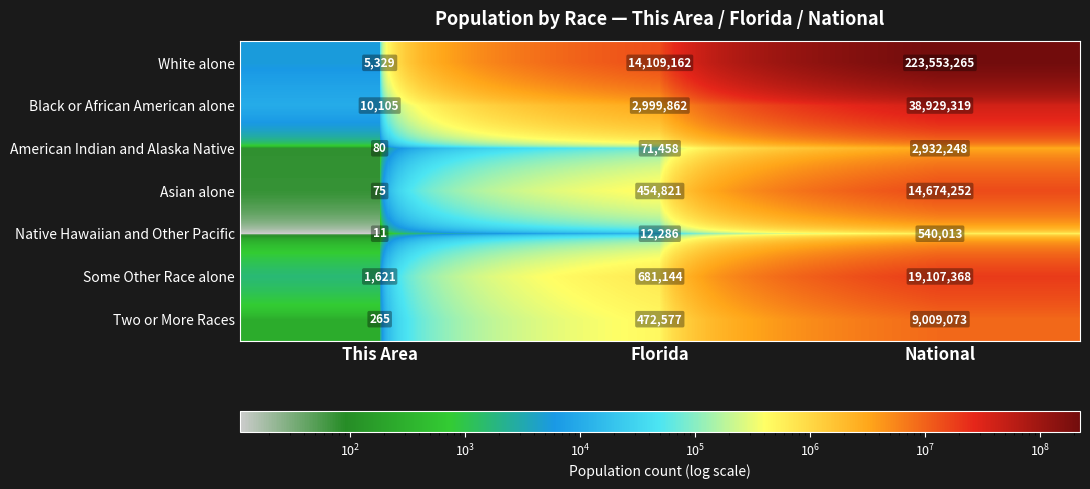

At which label is Native Hawaiian and Other Pacific closest to 270012?

Florida